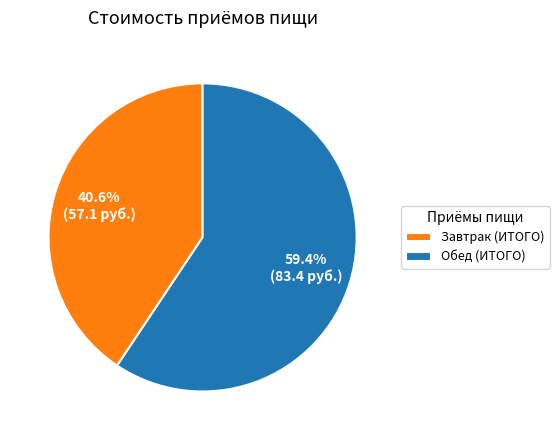

Which has a higher value, Завтрак (ИТОГО) or Обед (ИТОГО)?

Обед (ИТОГО)